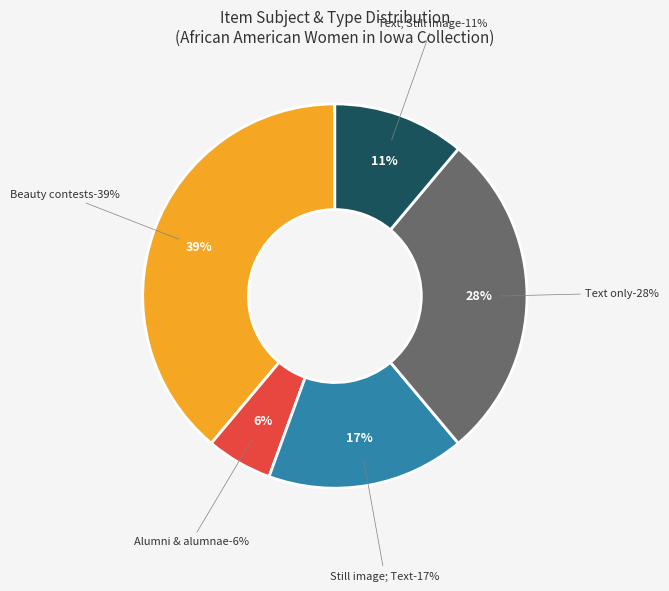

Is there any slice that represents more than half of the pie?

No